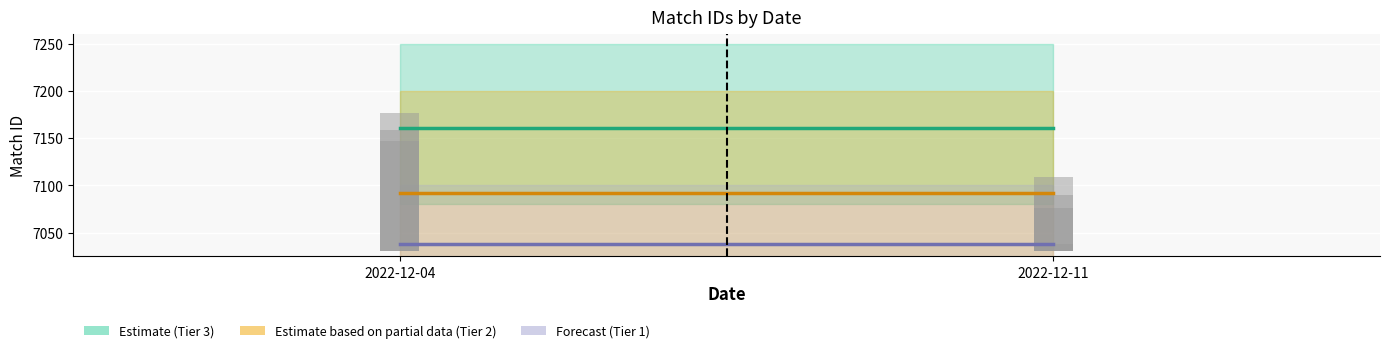

Reading left to right, extract all data points from this chart.

Tier 3 (Estimate): 7161.0	7161.0
Tier 2 (Partial Estimate): 7091.7	7091.7
Tier 1 (Forecast): 7038.0	7038.0